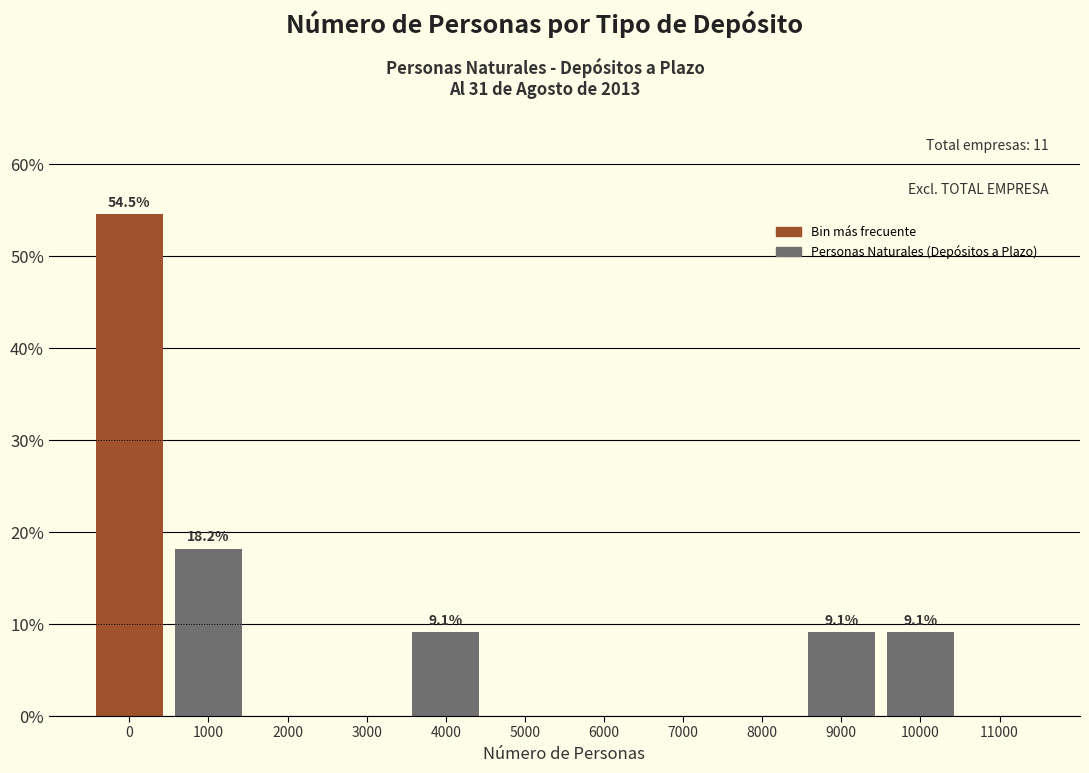

Reading left to right, extract all data points from this chart.

0=54.5	1000=18.2	2000=0.0	3000=0.0	4000=9.1	5000=0.0	6000=0.0	7000=0.0	8000=0.0	9000=9.1	10000=9.1	11000=0.0